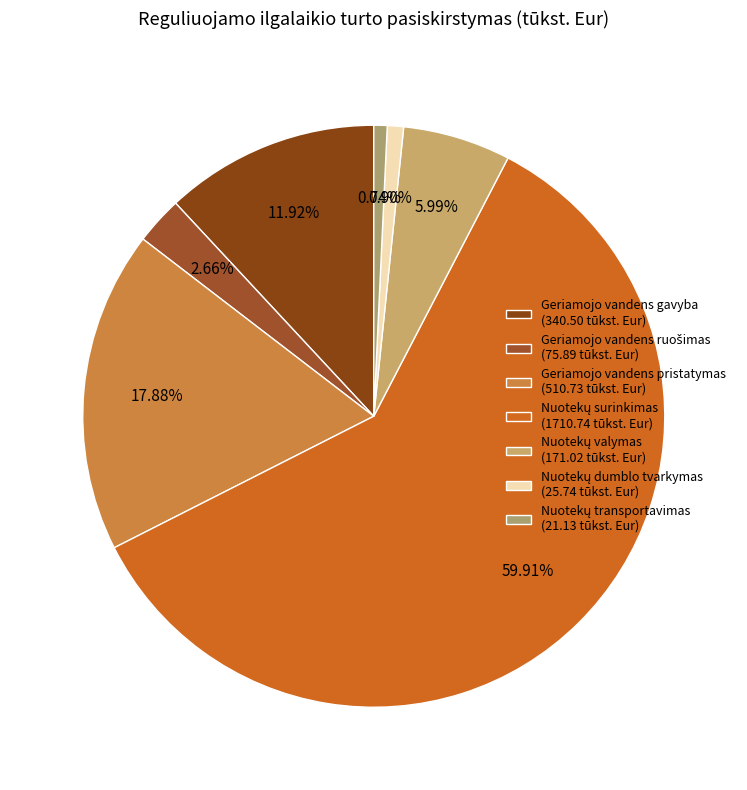

How many slices are in this pie chart?

7